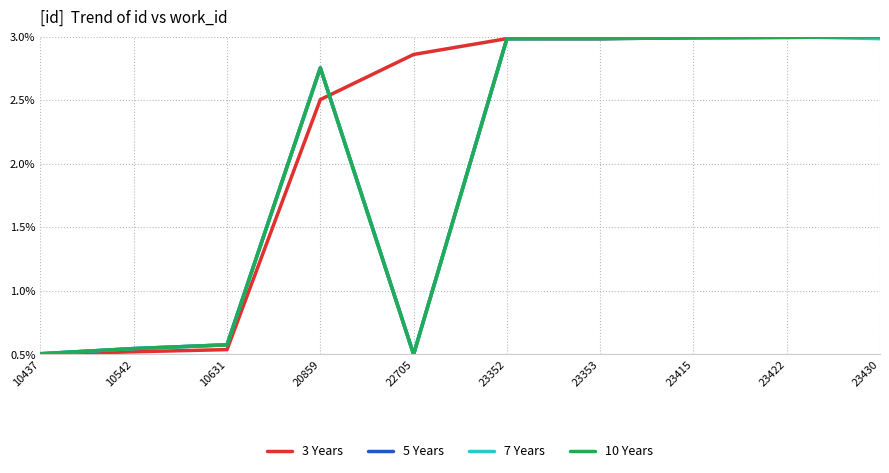

Between 23430 and 23415, which is larger?

23430